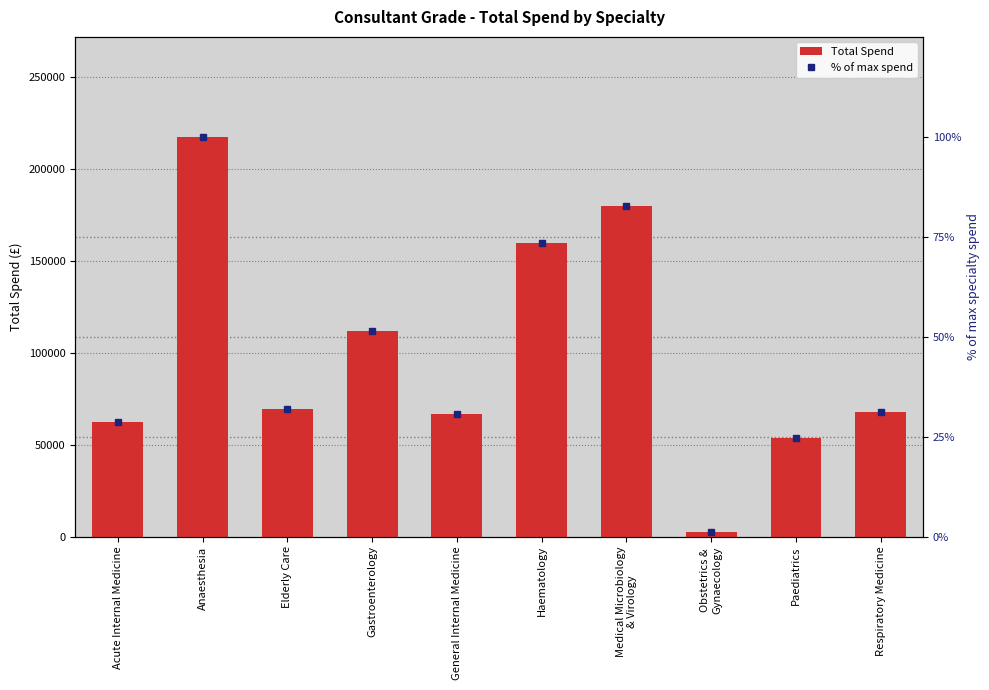

The value of % of max spend at Gastroenterology is 51.5. True or false?

True